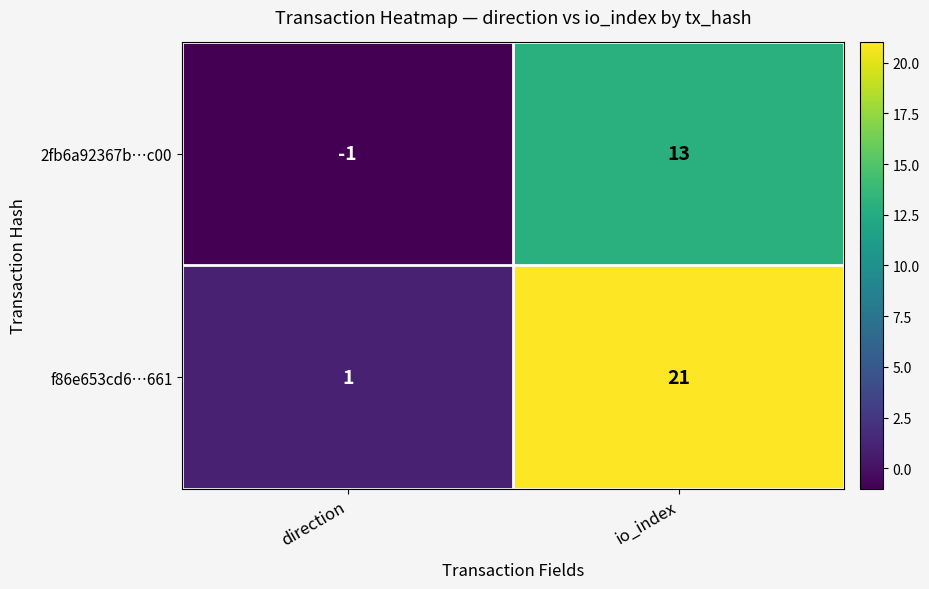

Count the number of categories in the chart.

2